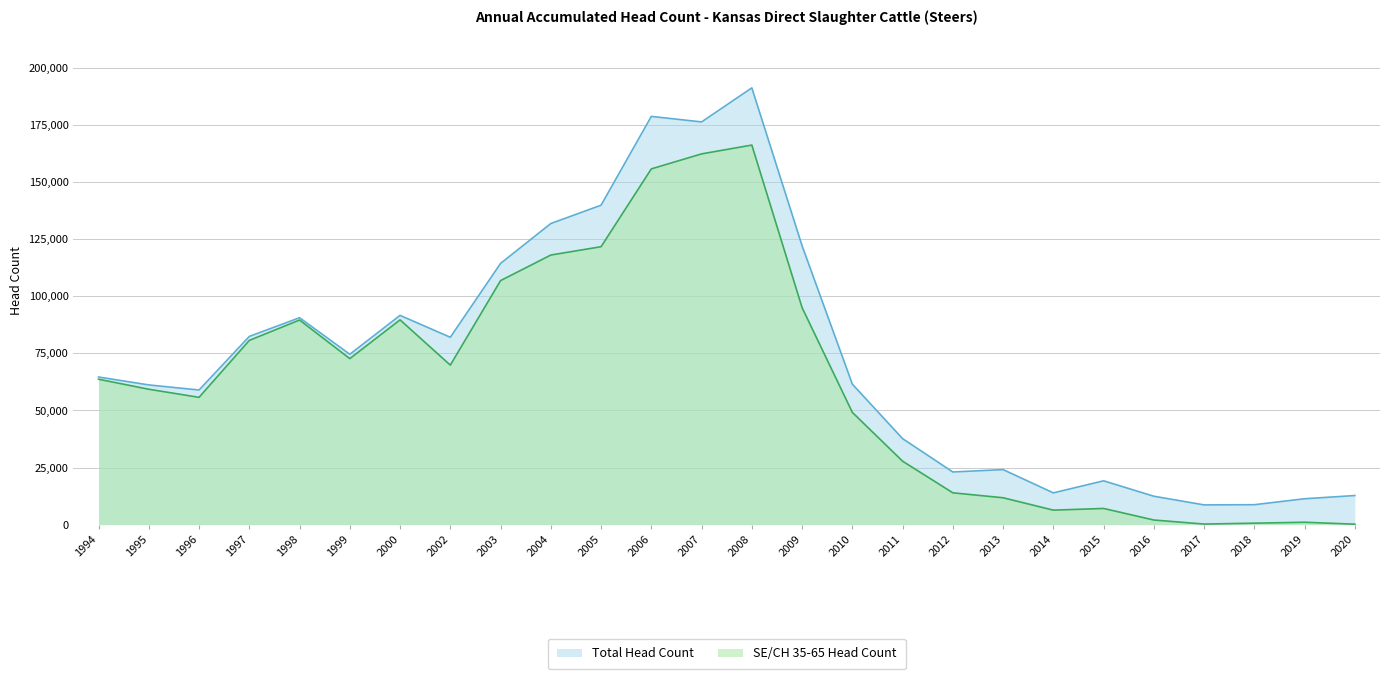

What is the average value of the Total Head Count series?

72870